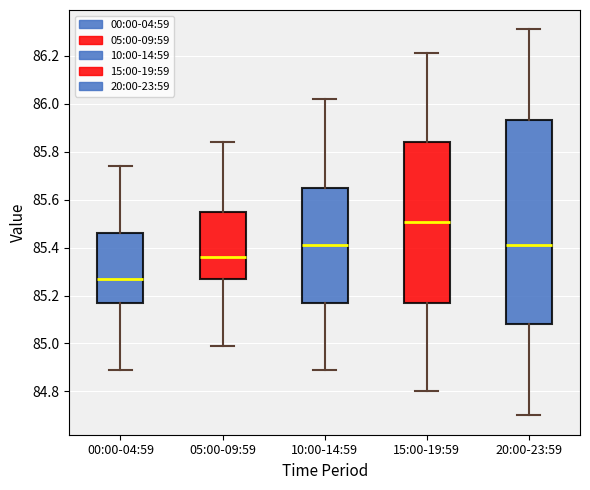

Reading left to right, transcribe this box plot: for each box, give where its median line is, the range the box spans, and where its two whiskers end, as read against the y-axis. The values are not printed on the chart, so give them approximately, as read against the axis.

00:00-04:59: median 85.28, box 85.18 to 85.46, whiskers 84.90 to 85.74
05:00-09:59: median 85.36, box 85.28 to 85.56, whiskers 85.00 to 85.84
10:00-14:59: median 85.42, box 85.18 to 85.66, whiskers 84.90 to 86.02
15:00-19:59: median 85.50, box 85.18 to 85.84, whiskers 84.80 to 86.22
20:00-23:59: median 85.42, box 85.08 to 85.94, whiskers 84.70 to 86.32